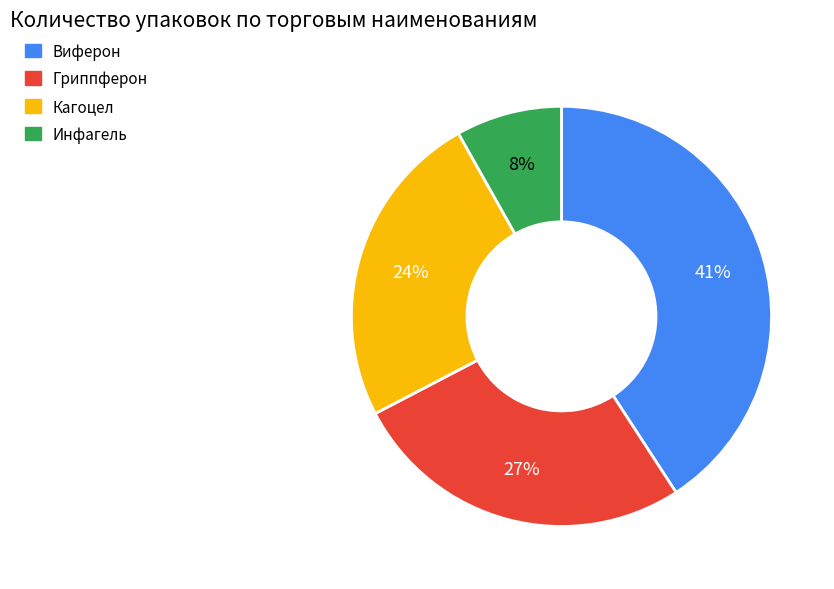

Does any single category account for the majority?

No